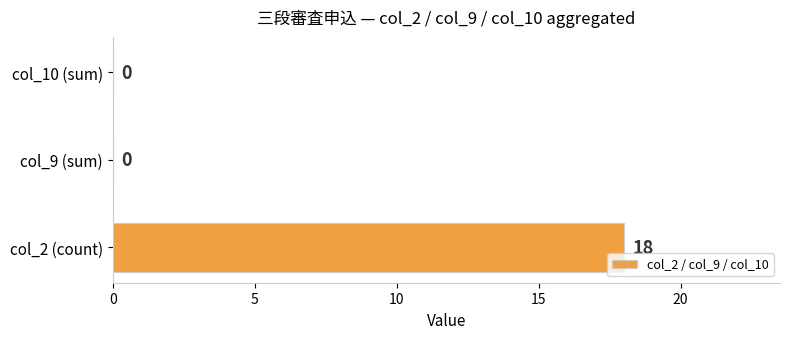

What is the approximate value at col_2 (count), to the nearest 10?

20